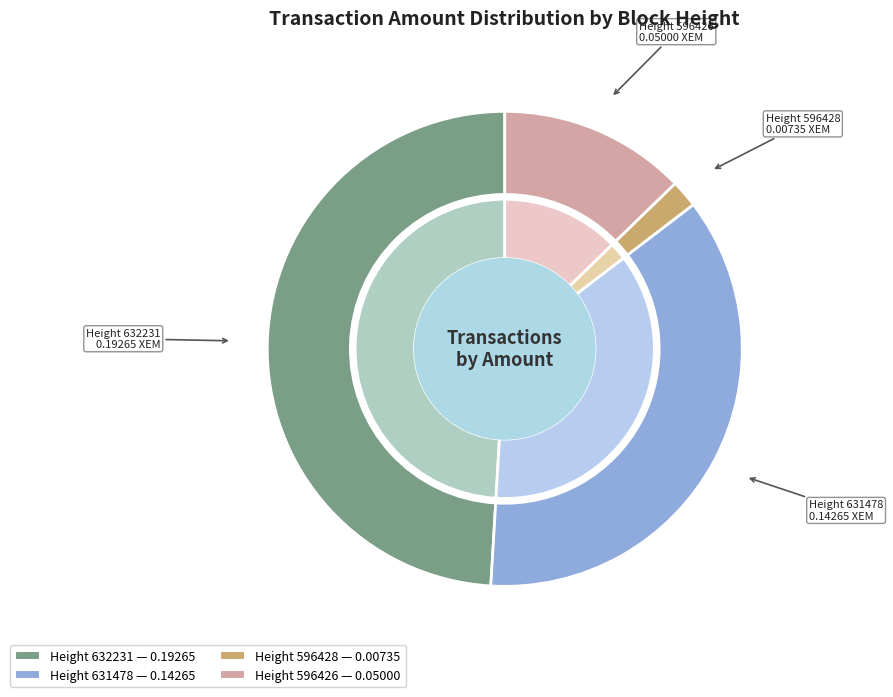

Does 631478 account for over 50% of the chart?

No